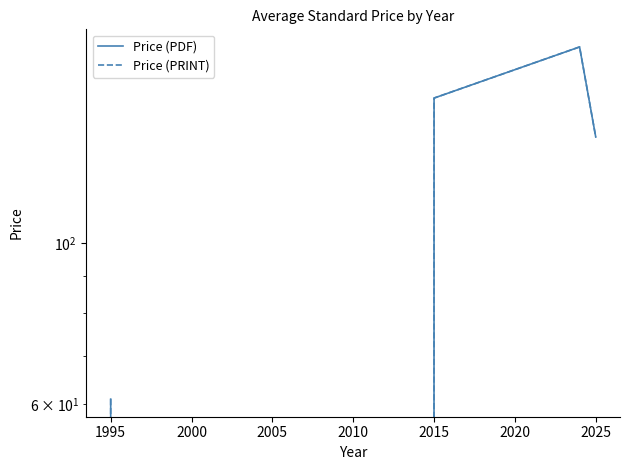

How many data points in Price (PRINT) are above 139?

3